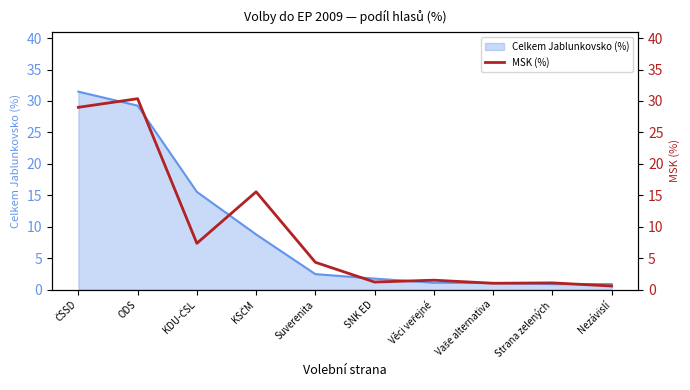

True or false: Celkem Jablunkovsko (%) has a value of 29.3 at ODS.

True